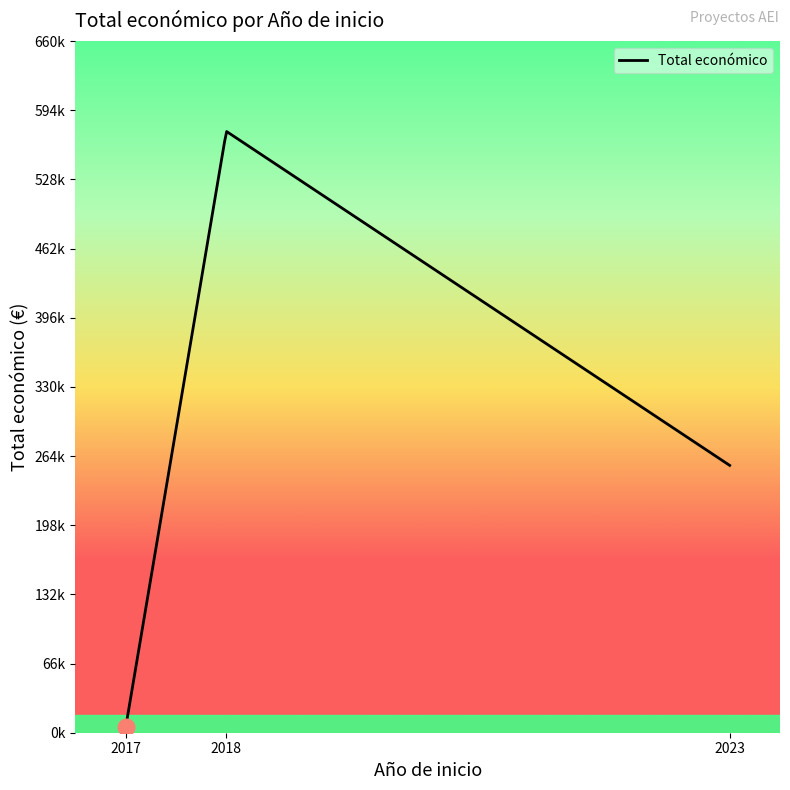

What is the average value?

209542